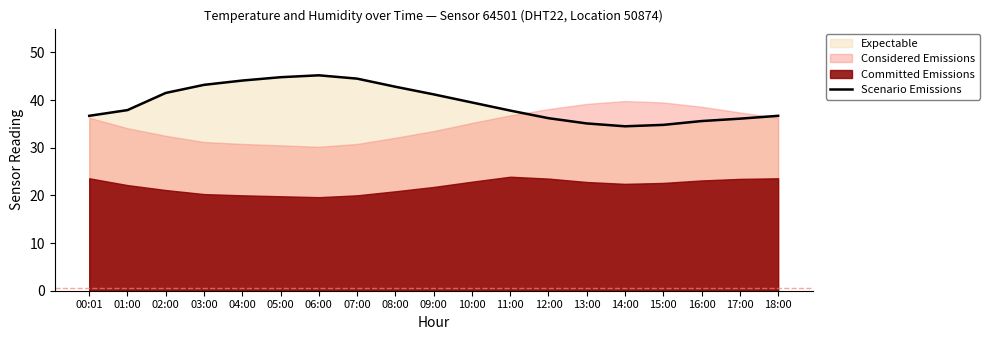

Rank the categories by value from highest to lowest.

06:00, 05:00, 07:00, 04:00, 03:00, 08:00, 02:00, 09:00, 10:00, 01:00, 11:00, 00:01, 18:00, 12:00, 17:00, 16:00, 13:00, 15:00, 14:00